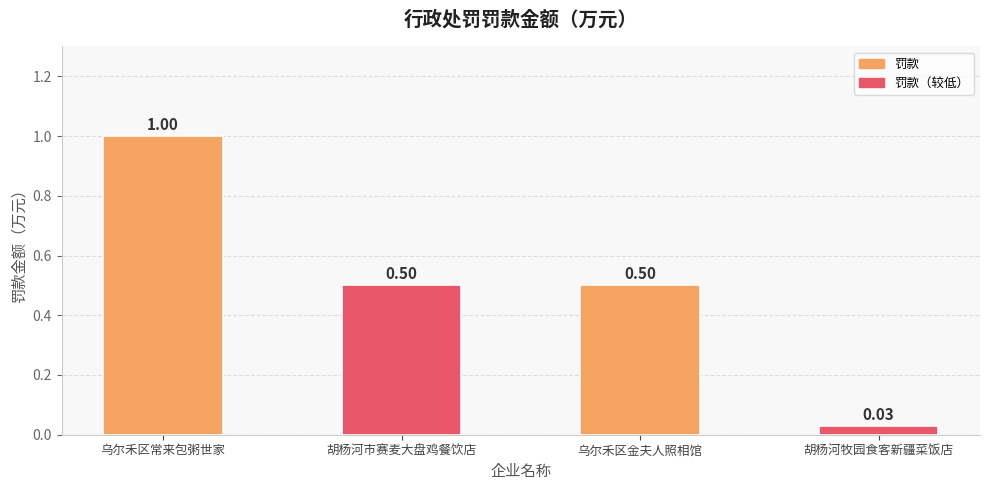

What is the sum of all values?

2.0